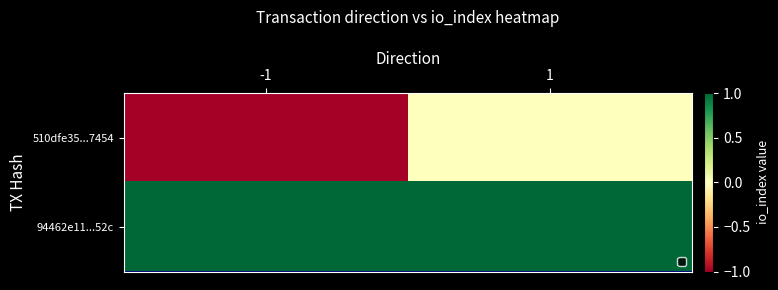

At -1, list the series in order from largest to smallest.

94462e11...52c, 510dfe35...7454